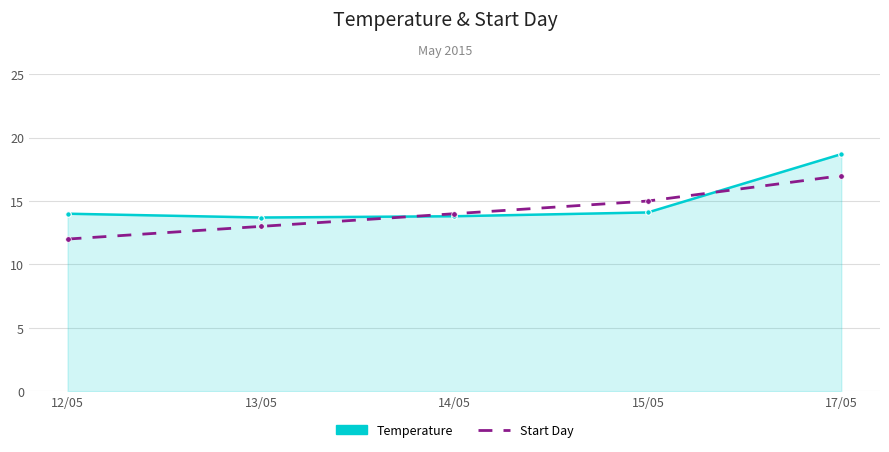

How many distinct data groups are displayed?

2